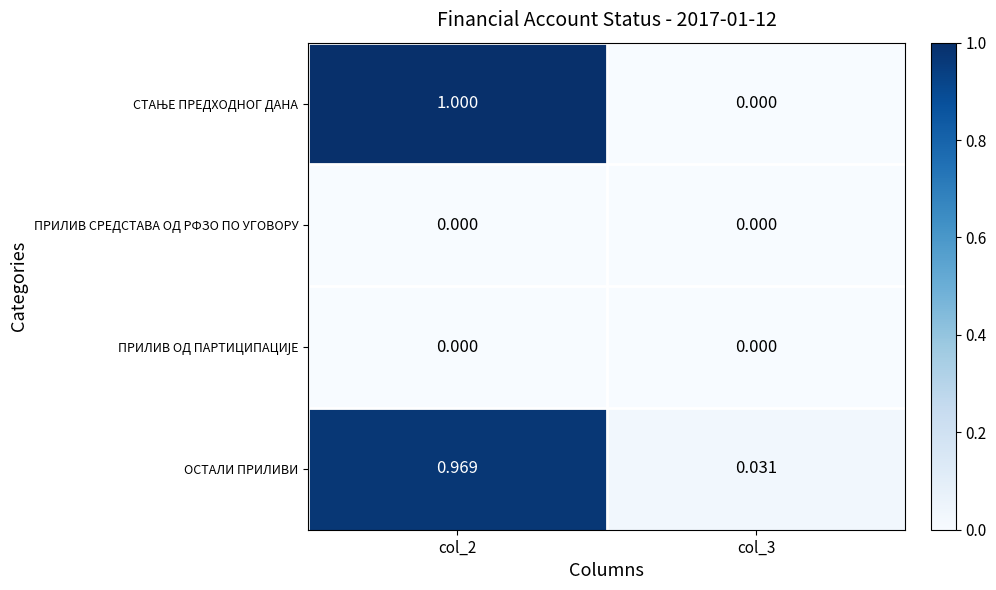

Is the value of ОСТАЛИ ПРИЛИВИ at col_3 greater than the value of ПРИЛИВ СРЕДСТАВА ОД РФЗО ПО УГОВОРУ at col_3?

Yes